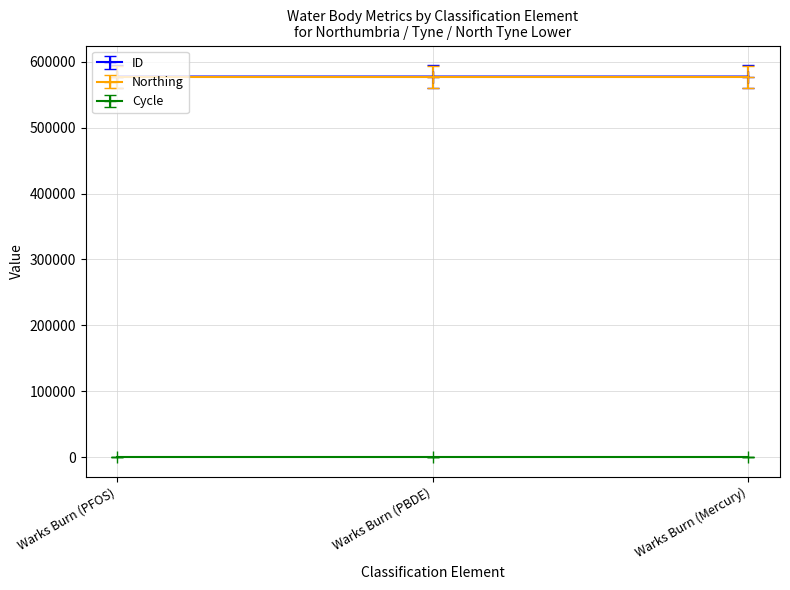

What is the approximate value of Northing at Warks Burn (PFOS)?

577055